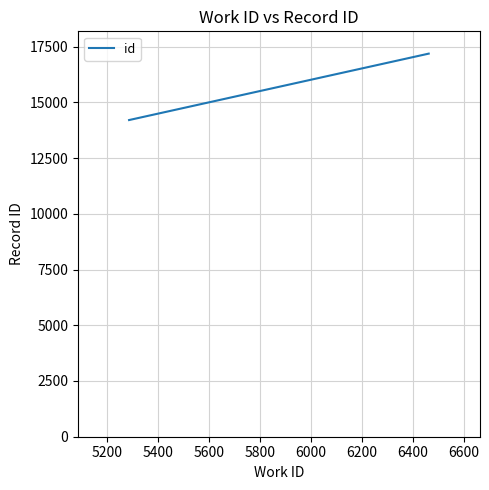

What is the maximum value shown in the chart?

17186